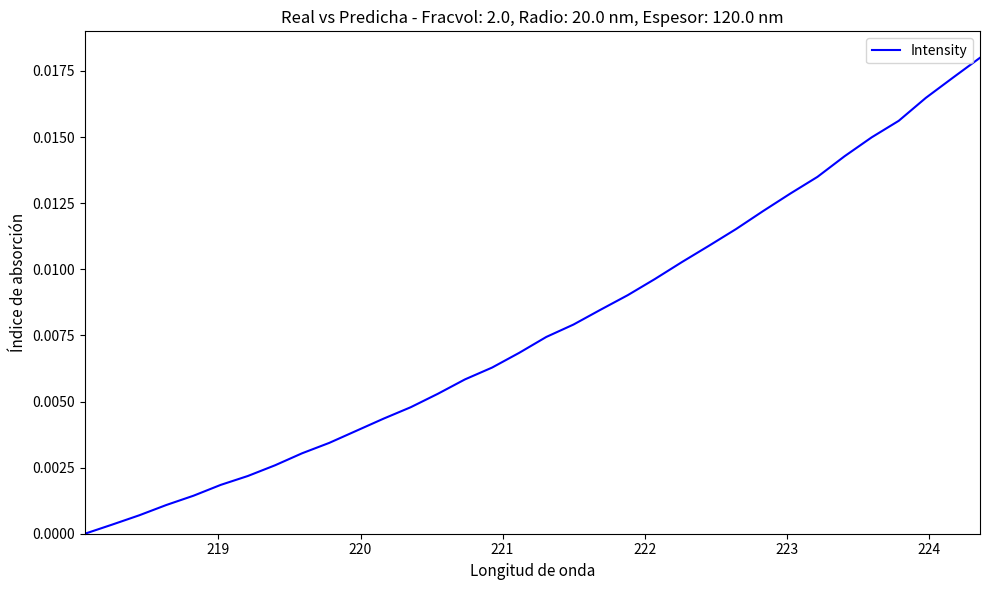

How many values are above zero?

33